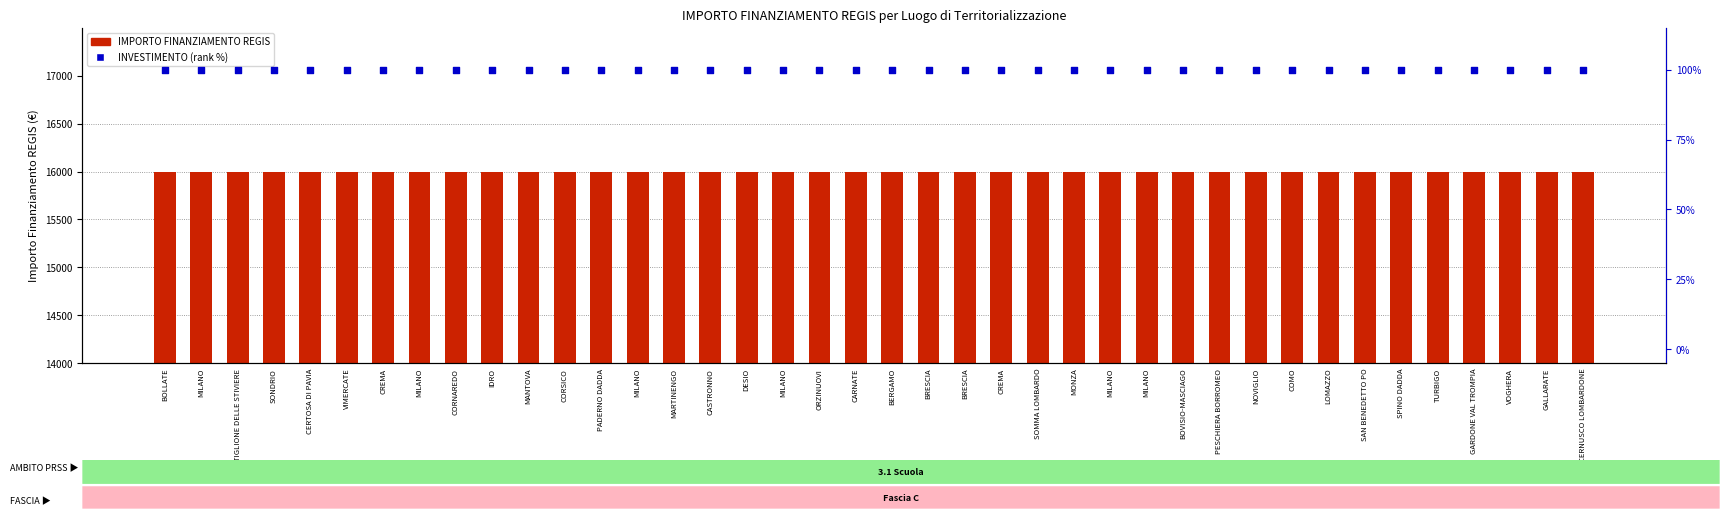

What is the total value across all series at CREMA?

16100